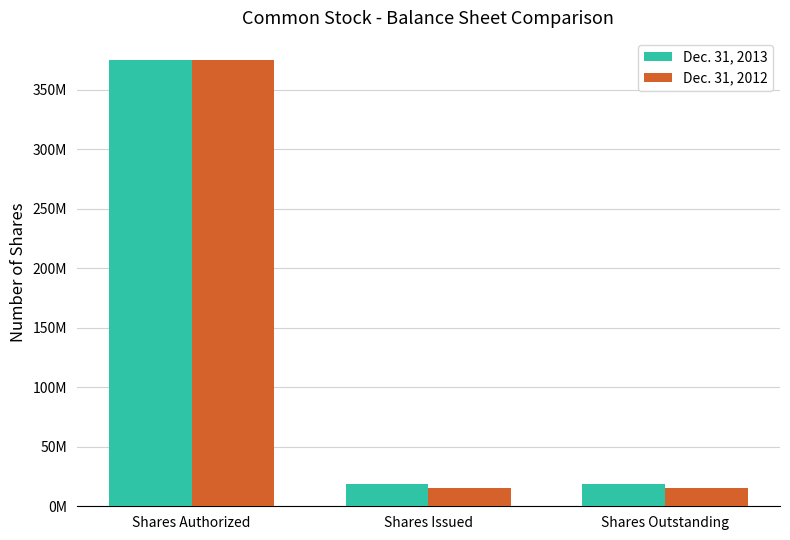

Which series has the largest total across all categories?

Dec. 31, 2013